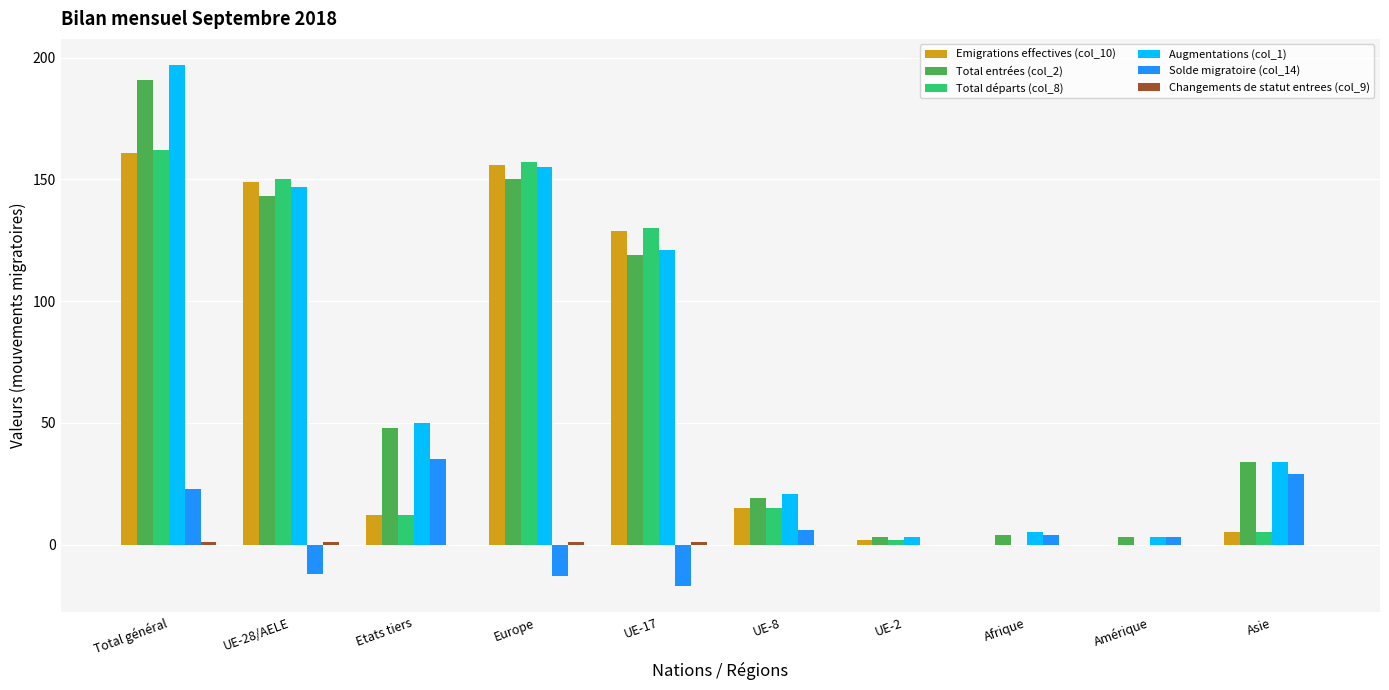

Where is Total départs (col_8) nearest to the value 81?

UE-17